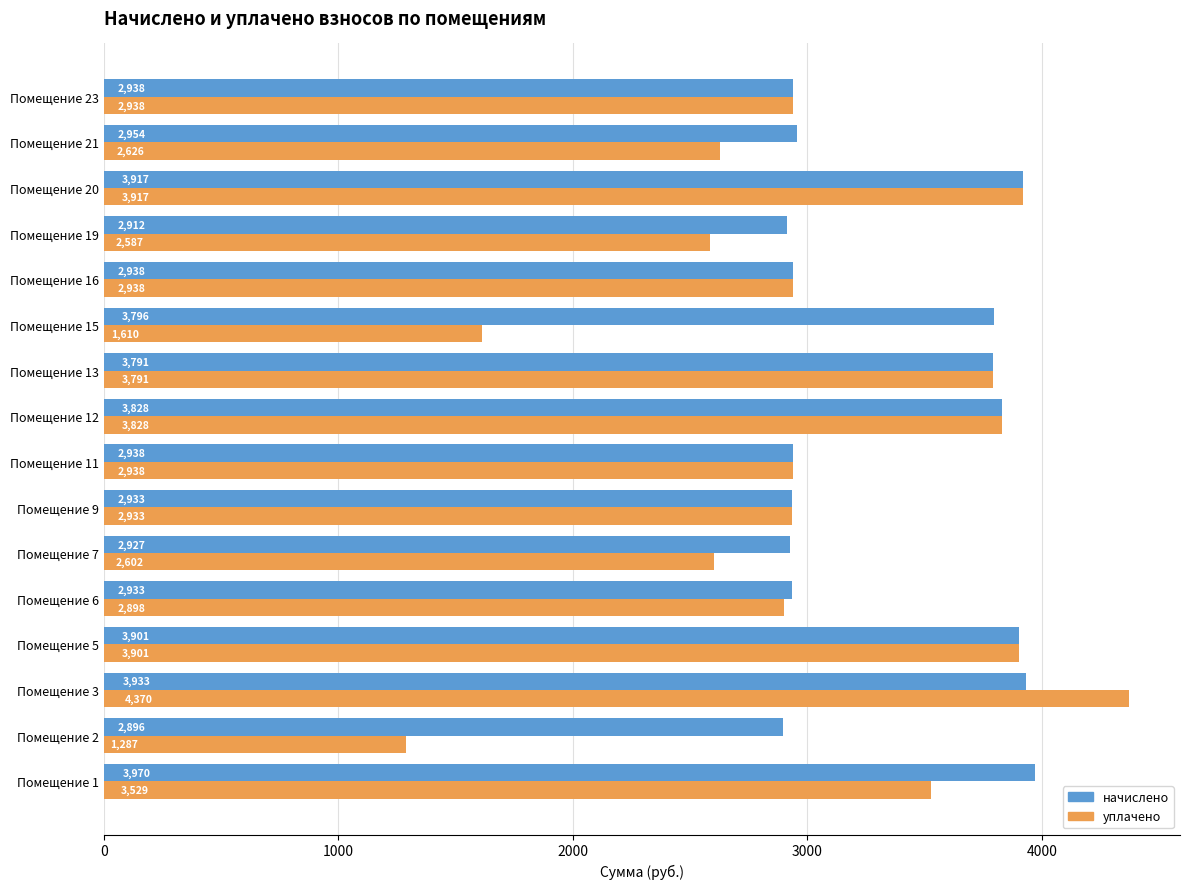

What is the minimum value for уплачено?

1287.0